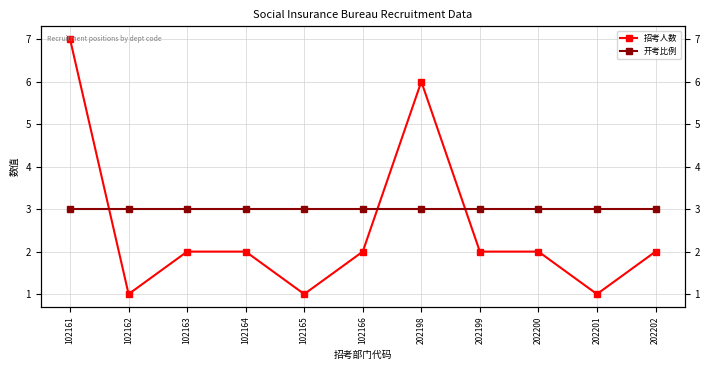

Reading left to right, list all the values displayed in this chart.

招考人数: 102161=7	102162=1	102163=2	102164=2	102165=1	102166=2	202198=6	202199=2	202200=2	202201=1	202202=2
开考比例: 102161=3	102162=3	102163=3	102164=3	102165=3	102166=3	202198=3	202199=3	202200=3	202201=3	202202=3